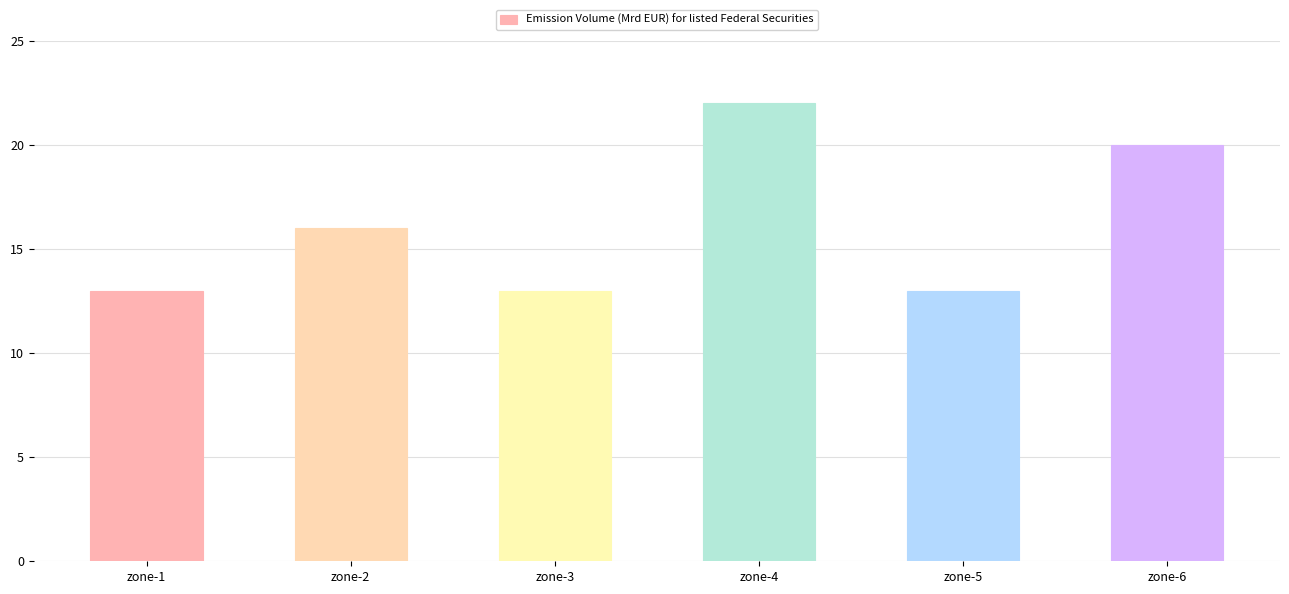

Which has a higher value, zone-4 or zone-1?

zone-4